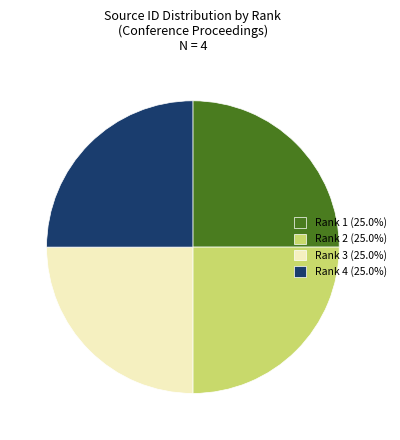

Is there a majority slice in this chart?

No